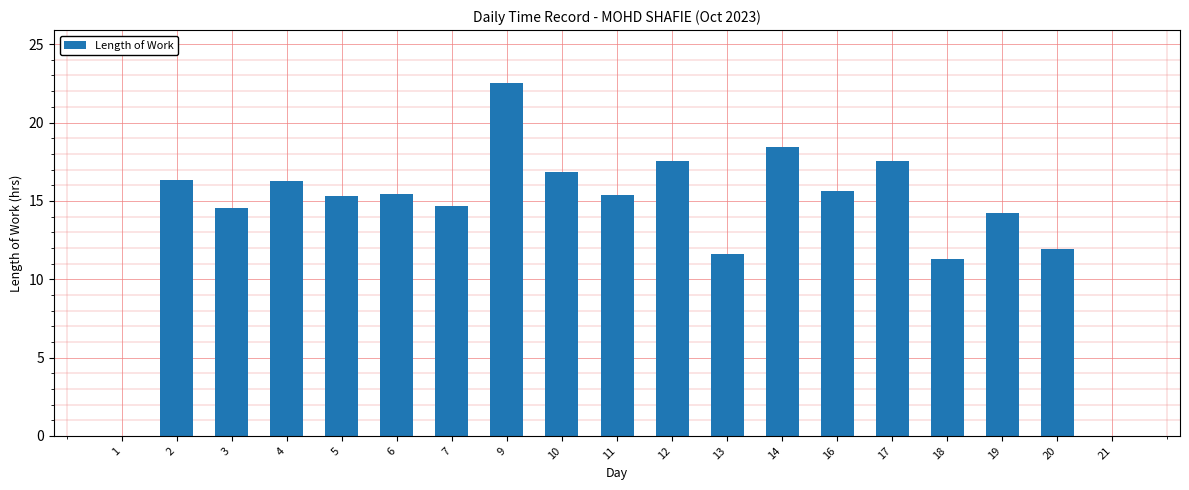

Approximately how many times larger is the value at 5 compared to 2?

0.9